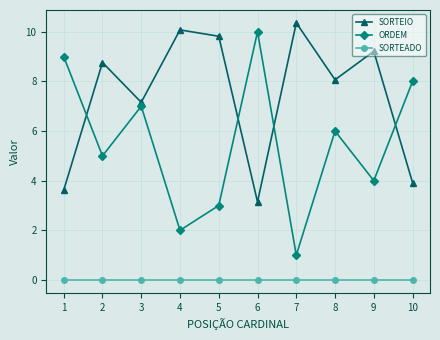

True or false: SORTEADO and ORDEM intersect in this chart.

False